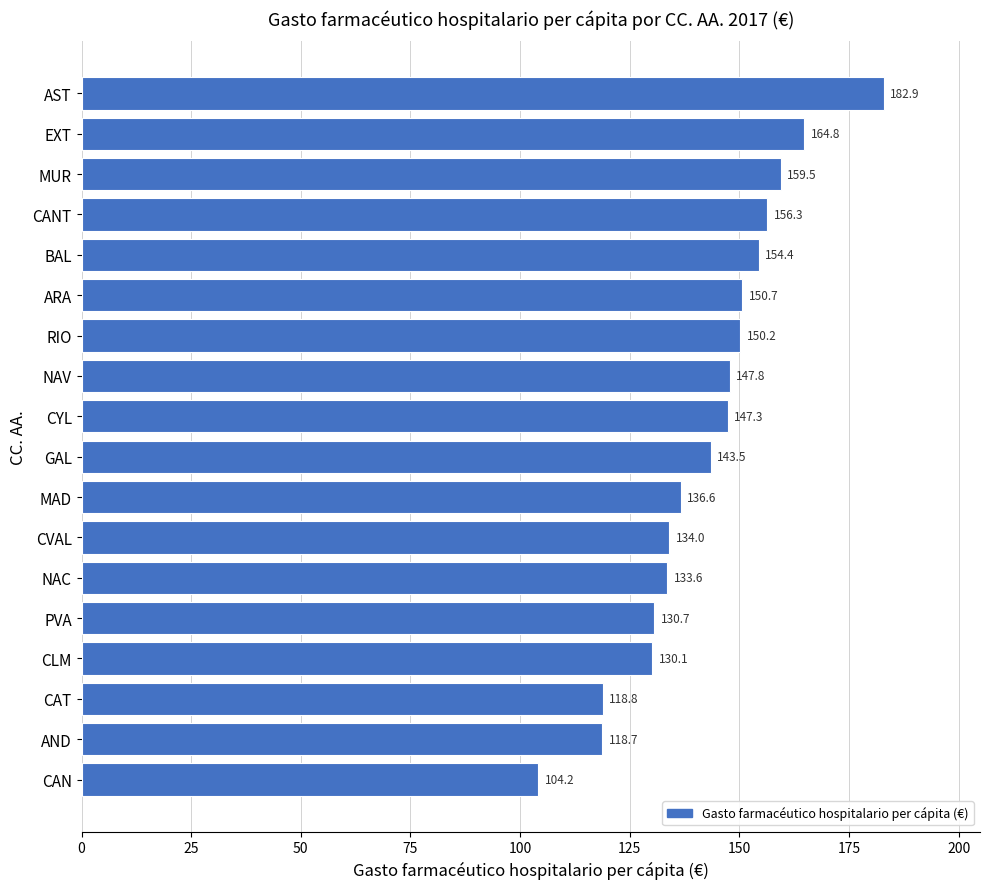

True or false: the data shows 156.3 at CANT.

True